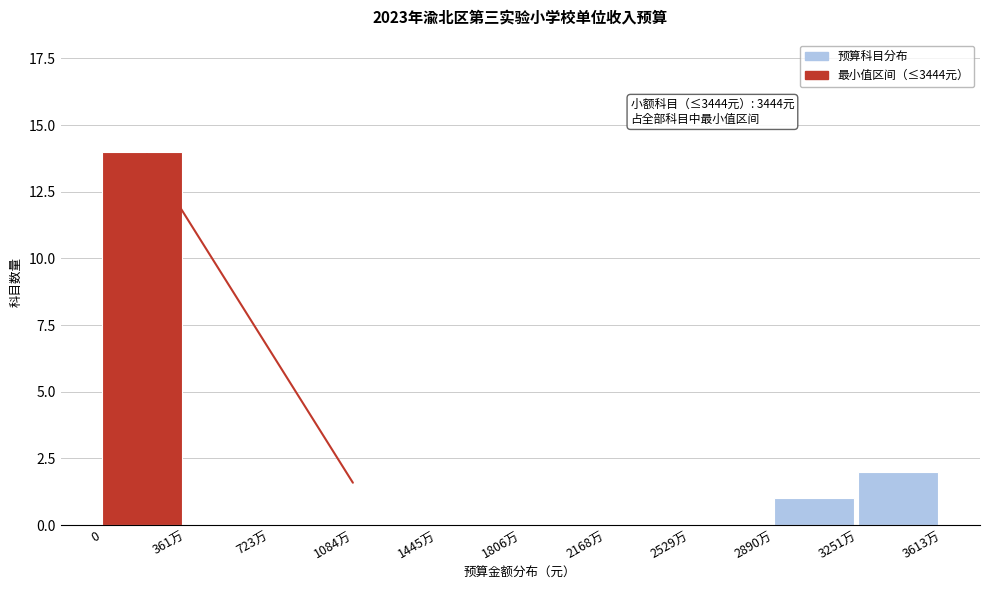

Reading left to right, extract all data points from this chart.

0=14	361万=0	723万=0	1084万=0	1445万=0	1806万=0	2168万=0	2529万=0	2890万=1	3251万=2